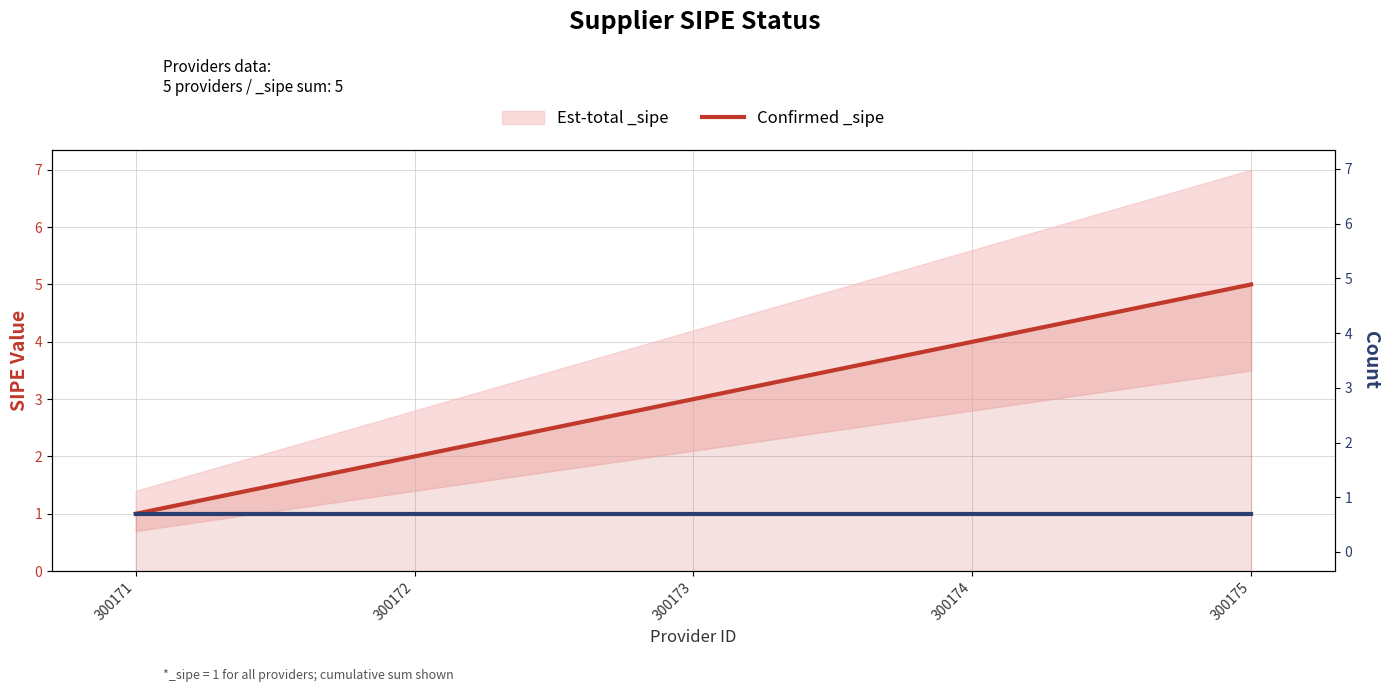

True or false: the data has more than 1 interior local peaks.

False